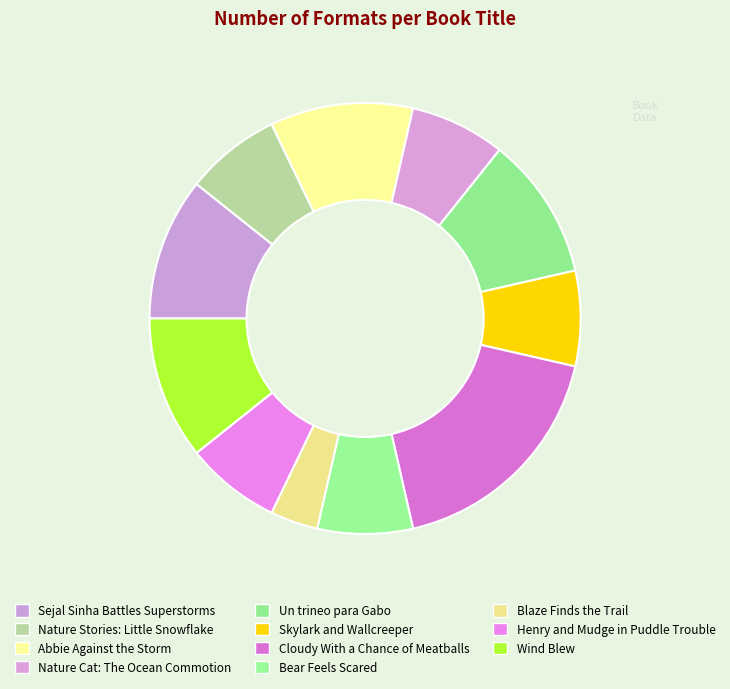

Count the number of slices in the pie.

11